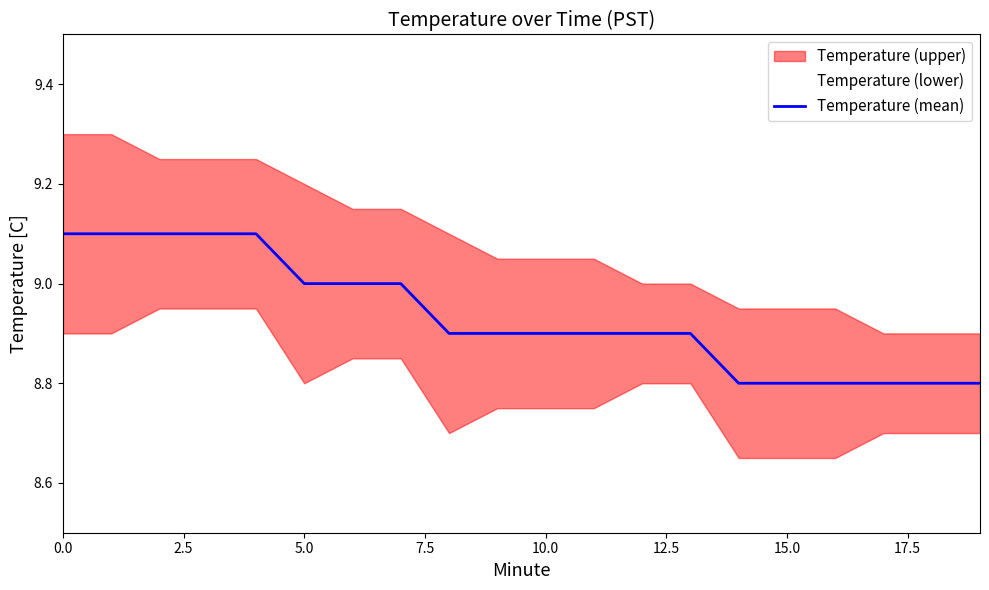

What is the difference between the second highest and minimum values?

0.3